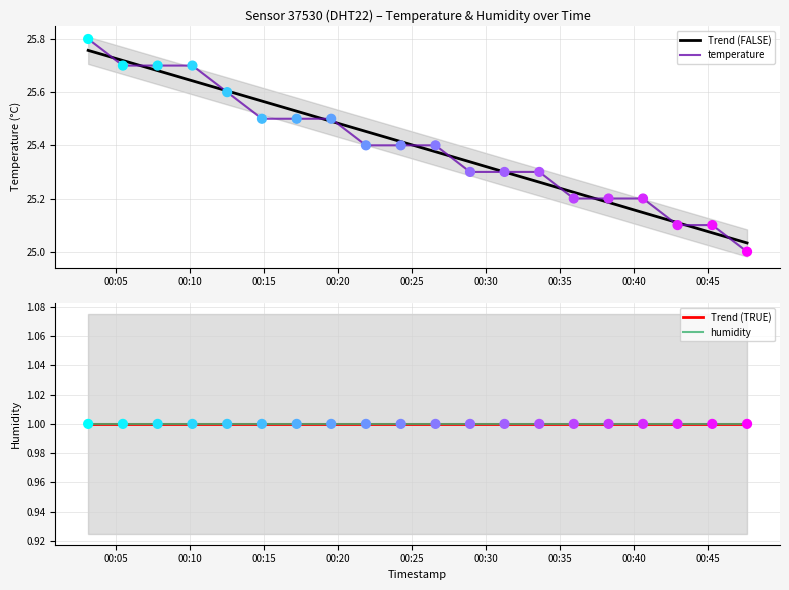

Which series reaches the minimum Y coordinate?

Trend (TRUE)